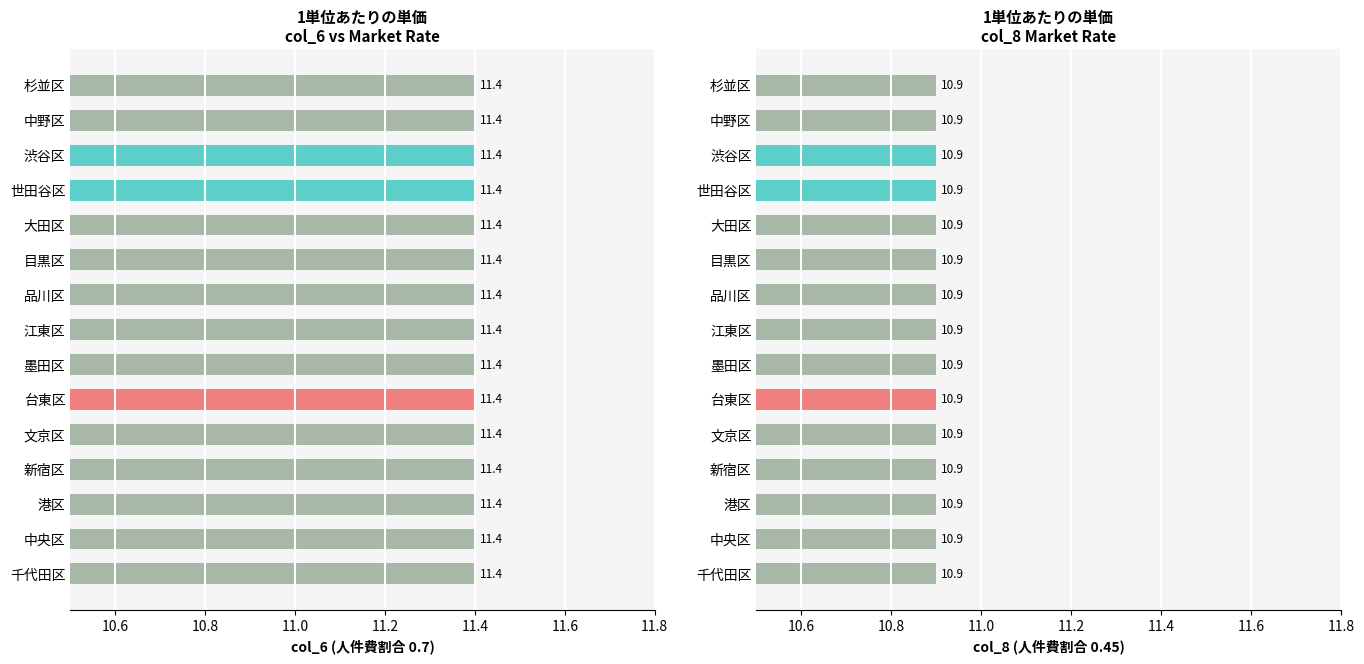

At which category is the sum across all series the highest?

千代田区